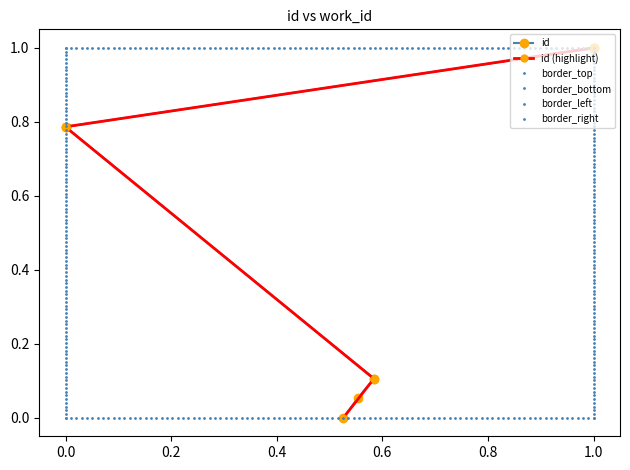

What is the label of the 4th point from the right?

3370